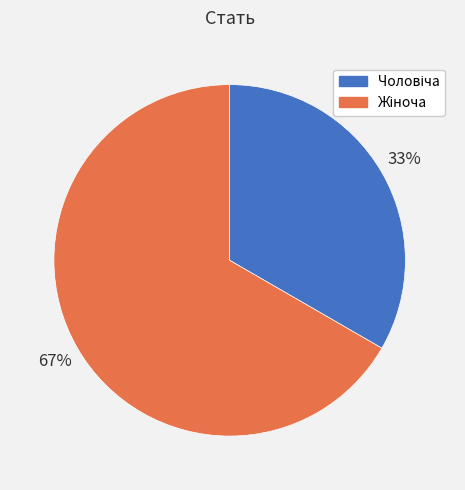

To the nearest percent, what is the average slice percentage?

50%